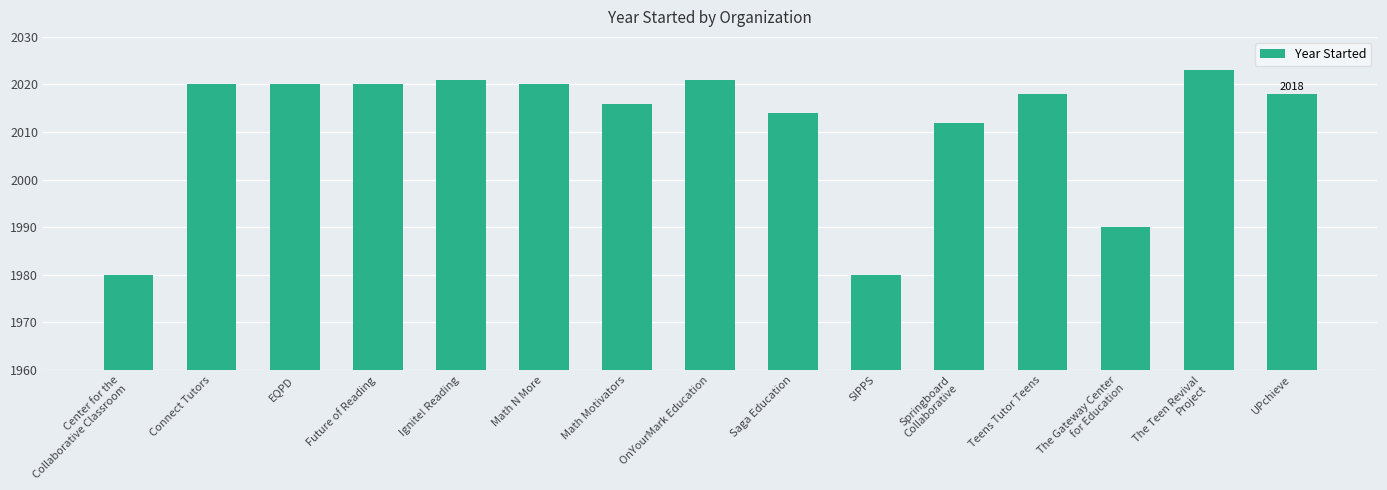

What is the sum of all values?

30173